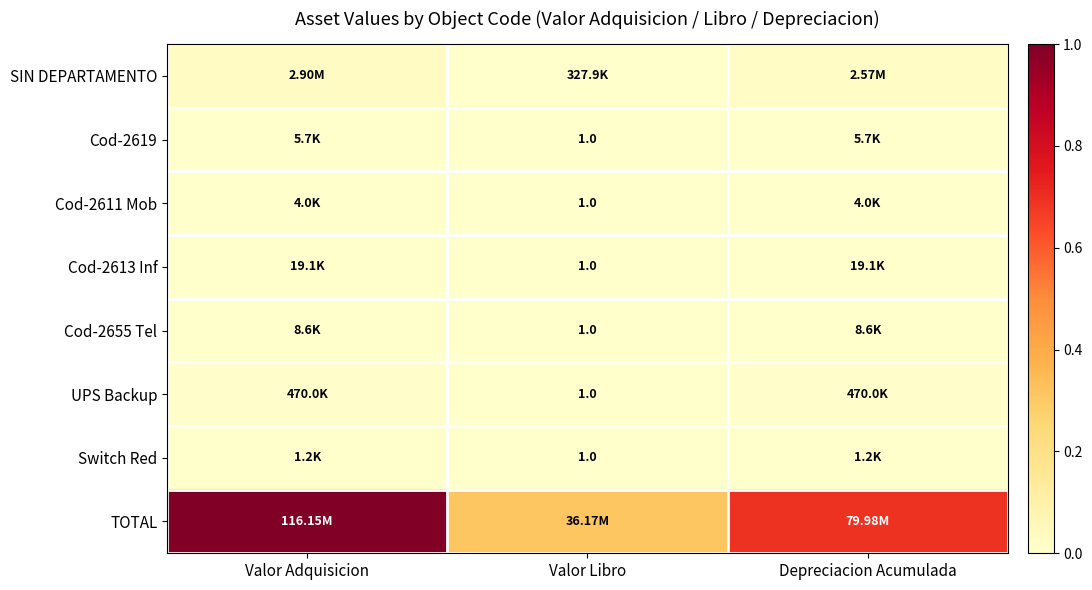

Is the value of Cod-2611 Mob at Valor Libro greater than the value of Cod-2613 Inf at Valor Adquisicion?

No